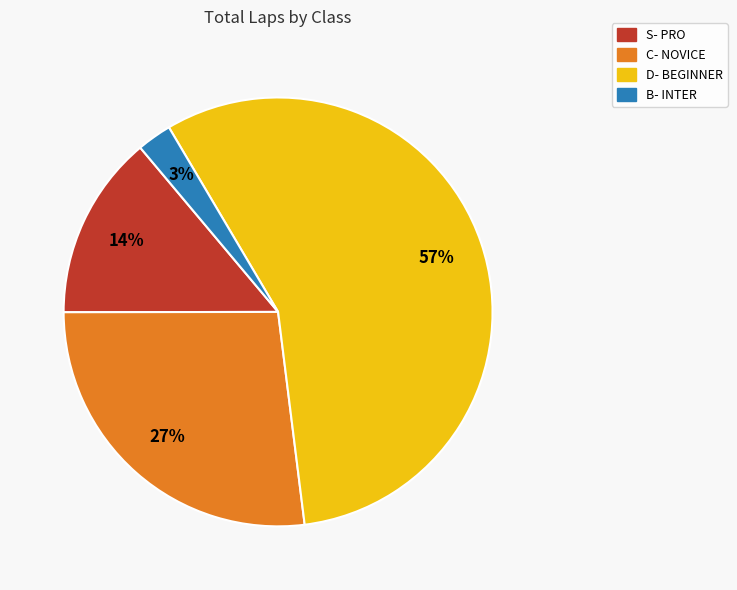

Is there a majority slice in this chart?

Yes